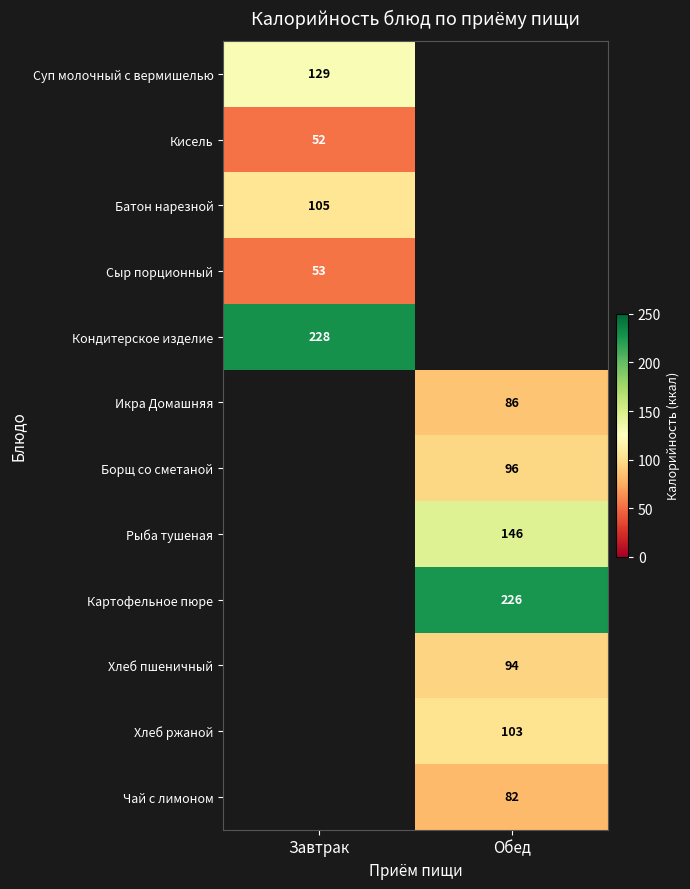

Count the number of data series in this chart.

12